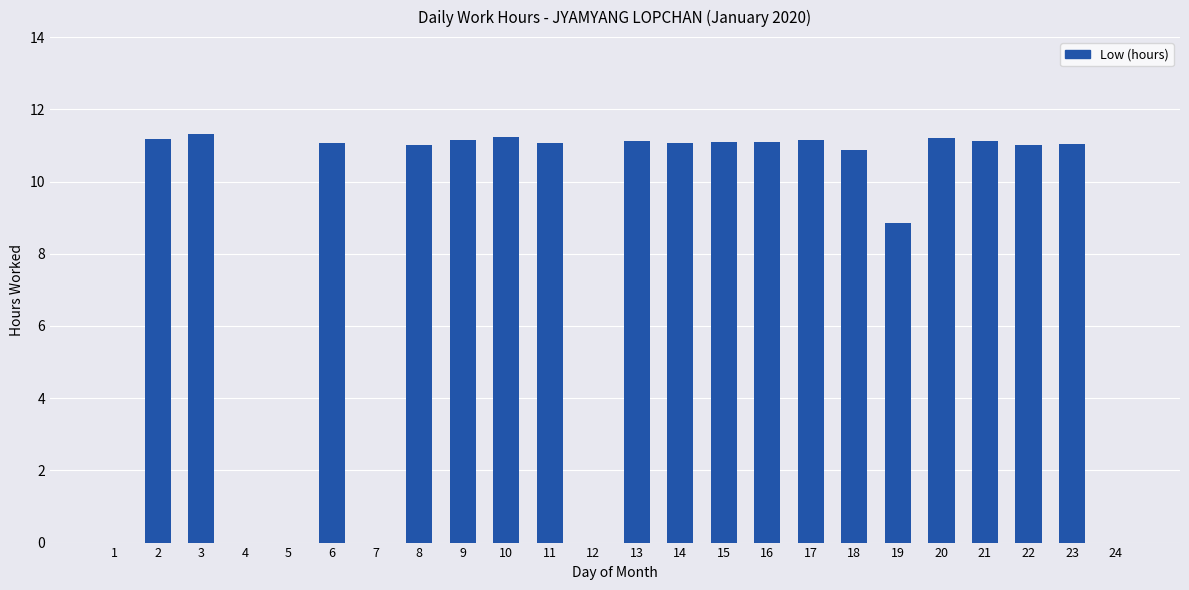

What is the sum of the values at 17 and 12?

11.1